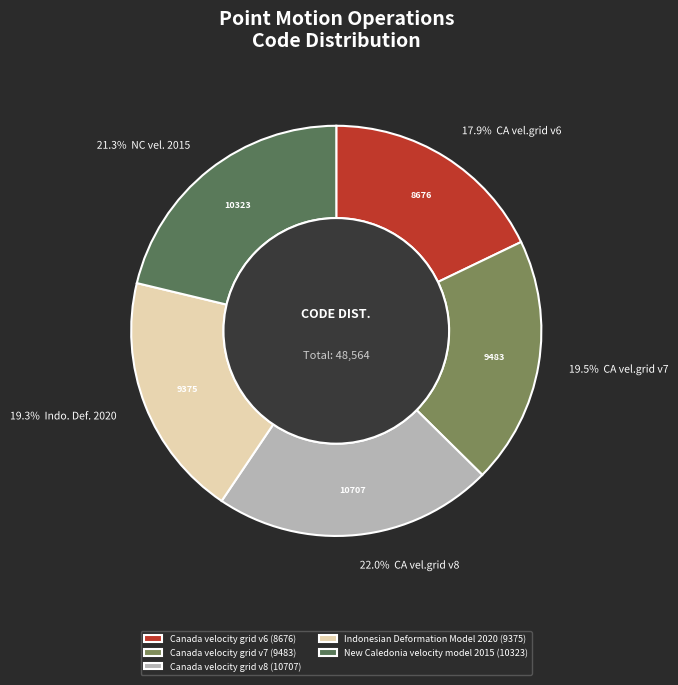

Is the sum of New Caledonia velocity model 2015 and Canada velocity grid v8 greater than half?

No